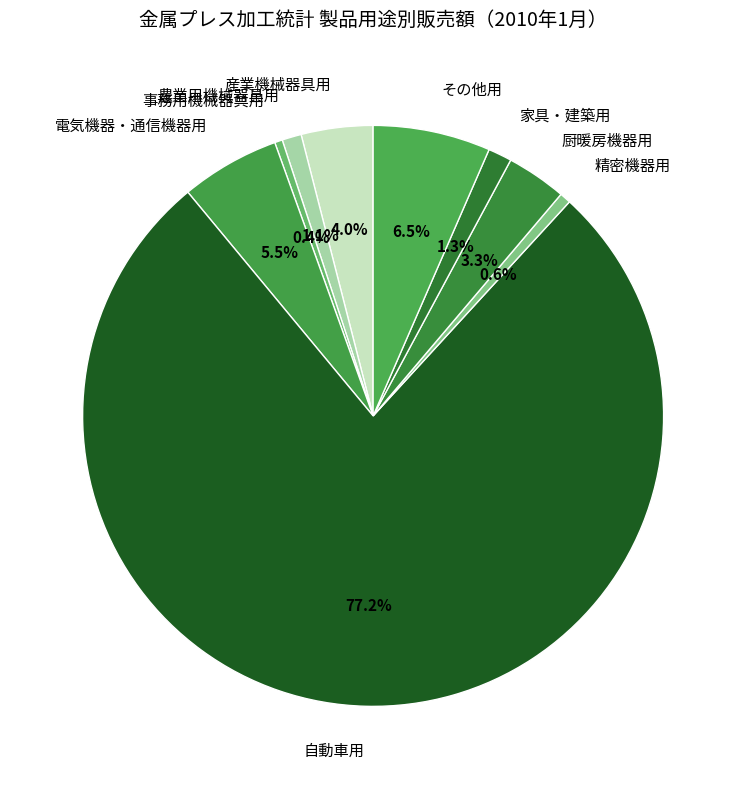

Which slice is the largest?

自動車用